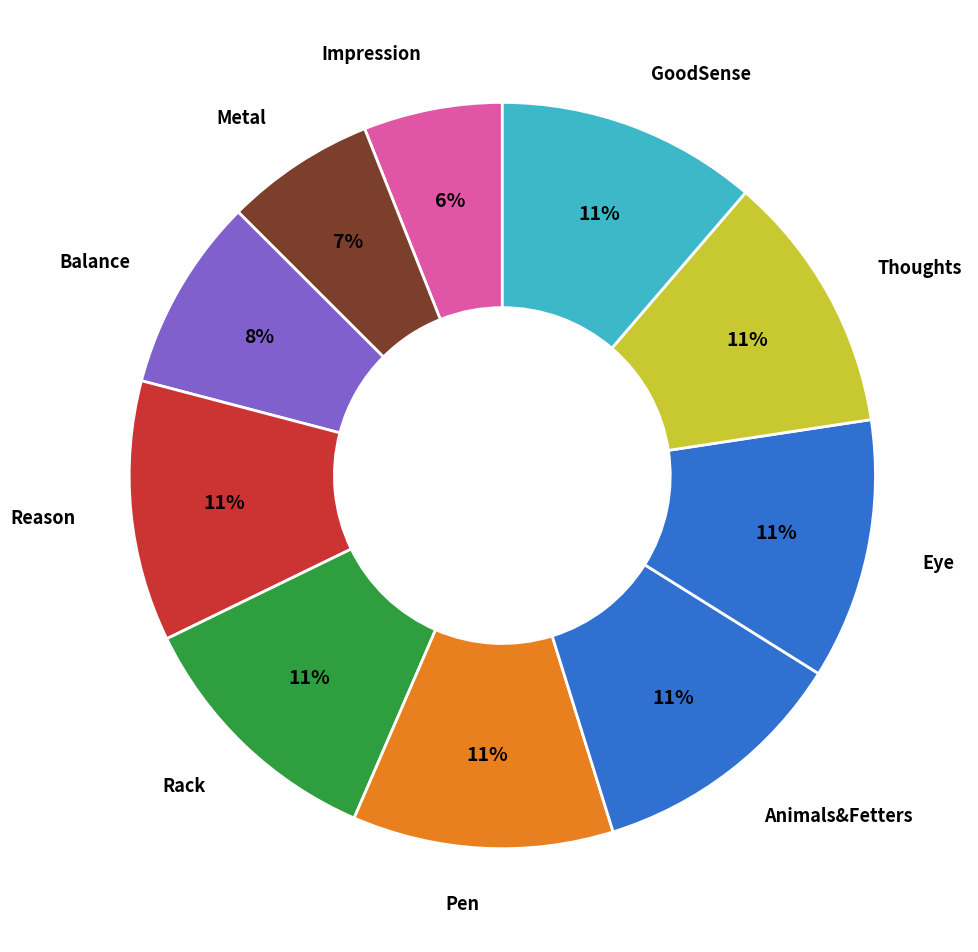

What is the ratio of the value at Eye to the value at Animals&Fetters?

1.0